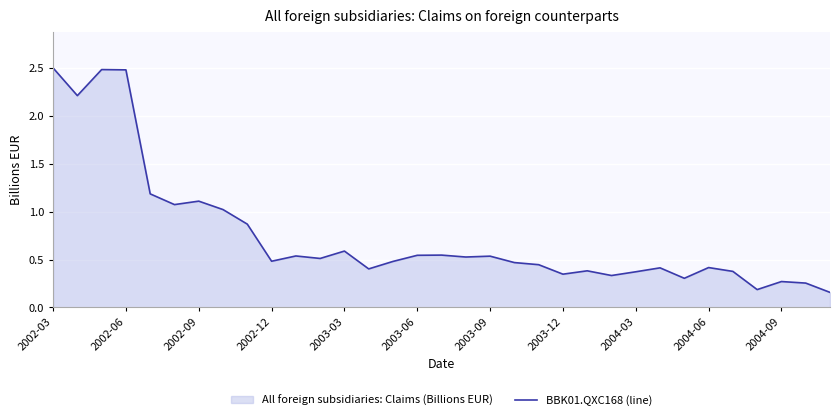

The value at 2003-03 is 0.9. True or false?

False